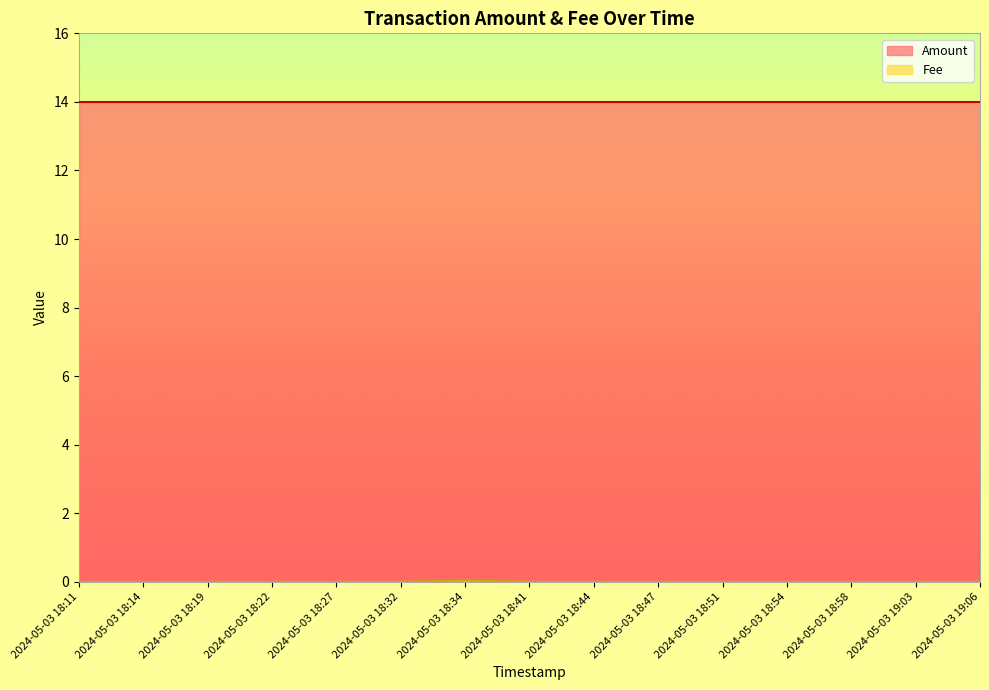

Count the number of data series in this chart.

2